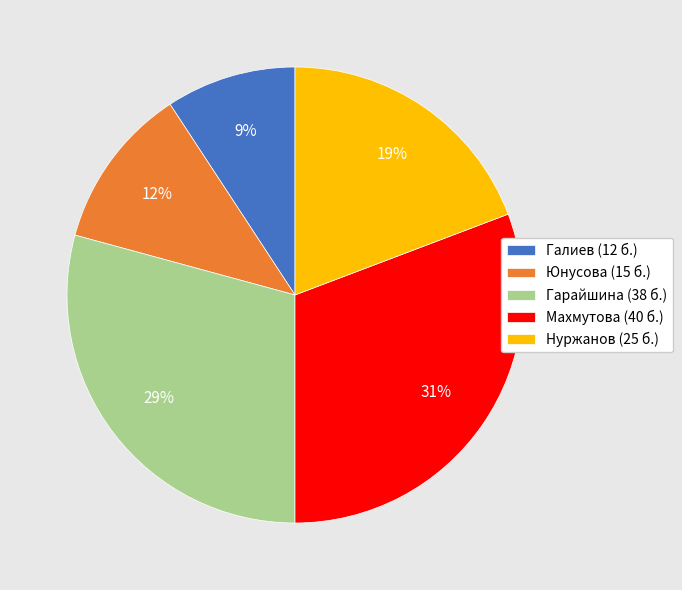

Rank the categories by value from highest to lowest.

Махмутова, Гарайшина, Нуржанов, Юнусова, Галиев